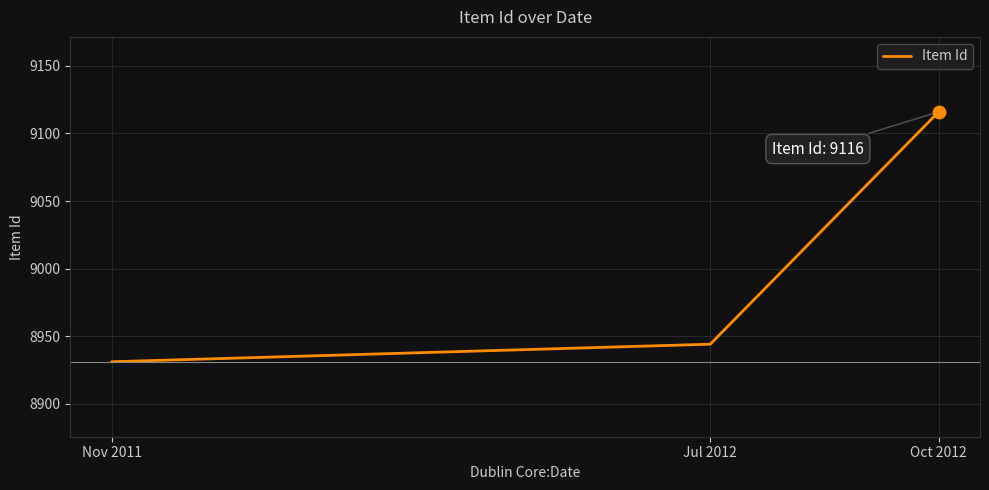

What is the change in value from Nov 2011 to Jul 2012?

+13